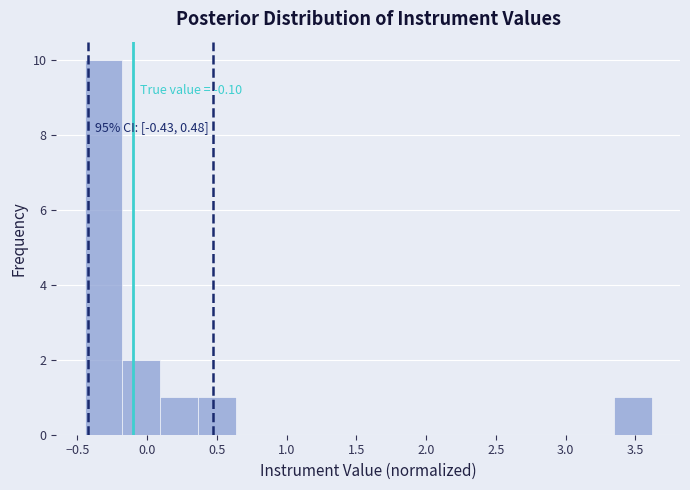

Which range on the x-axis has the tallest bar?

-0.45 to -0.20